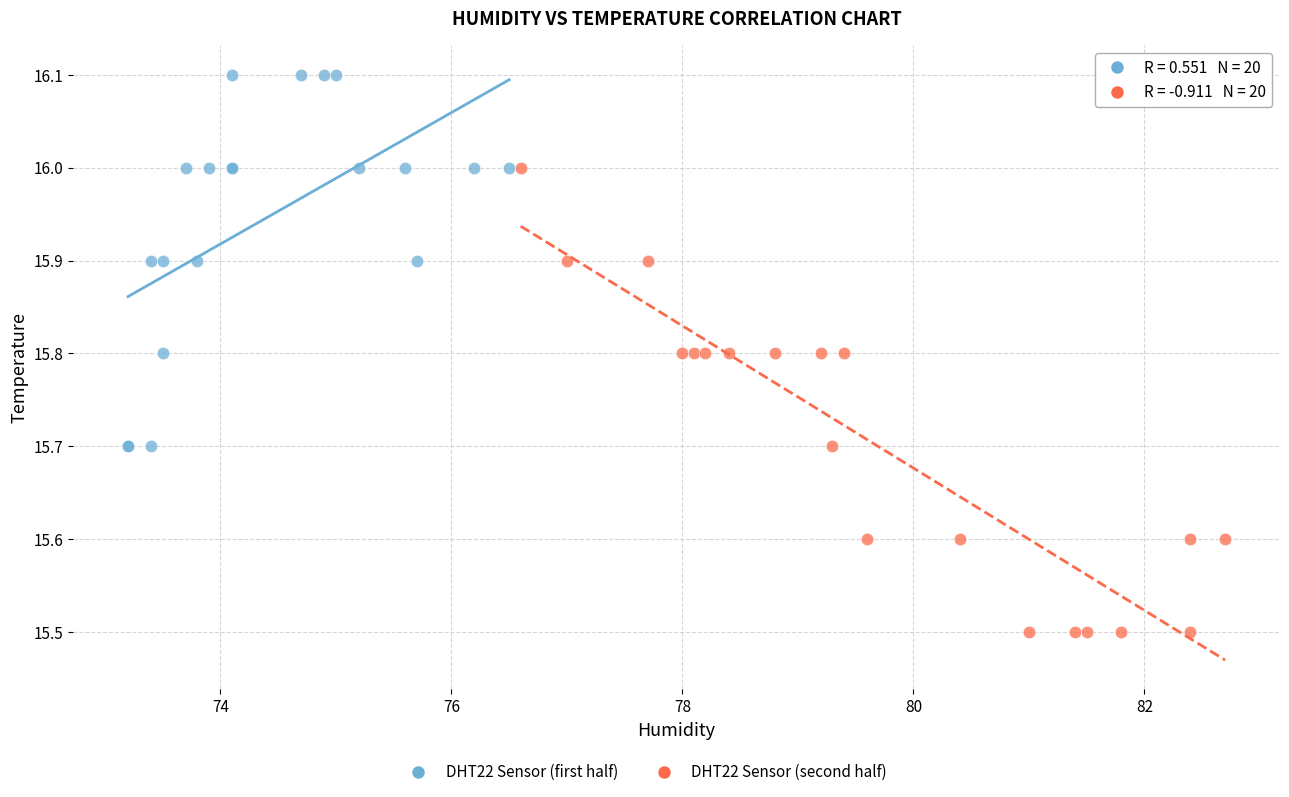

Which series reaches the minimum Y coordinate?

DHT22 Sensor (second half)